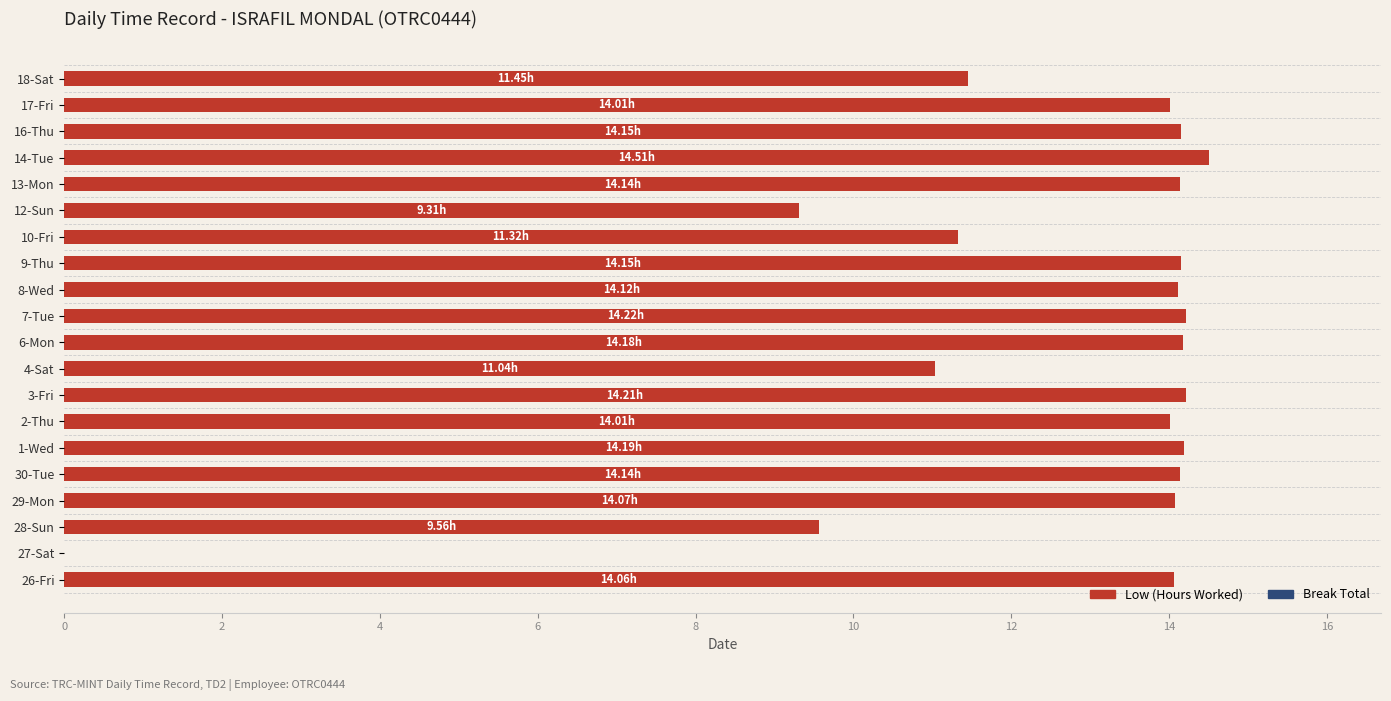

Between 10-Fri and 26-Fri, which is larger?

26-Fri